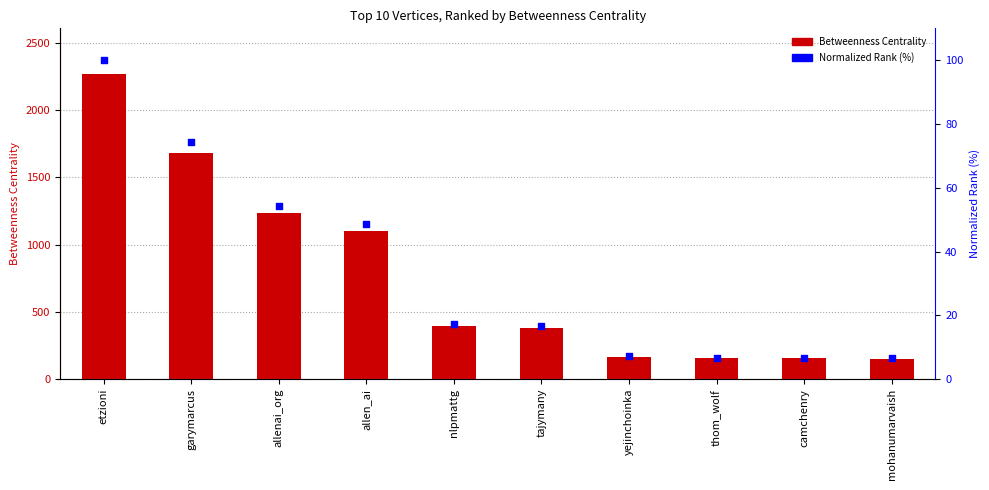

At which category is the sum across all series the highest?

etzioni